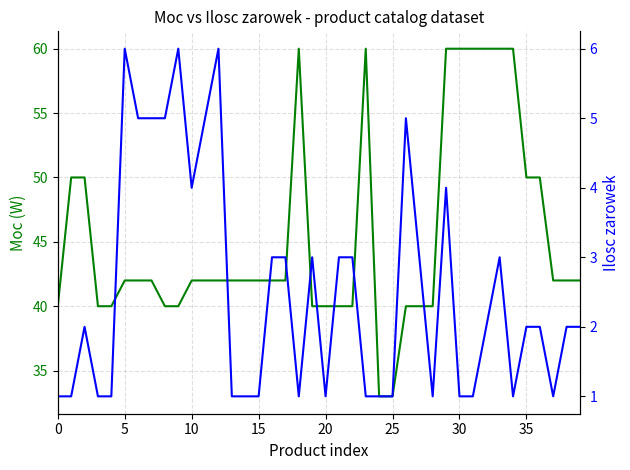

At 0, list the series in order from smallest to largest.

Ilosc zarowek, Moc